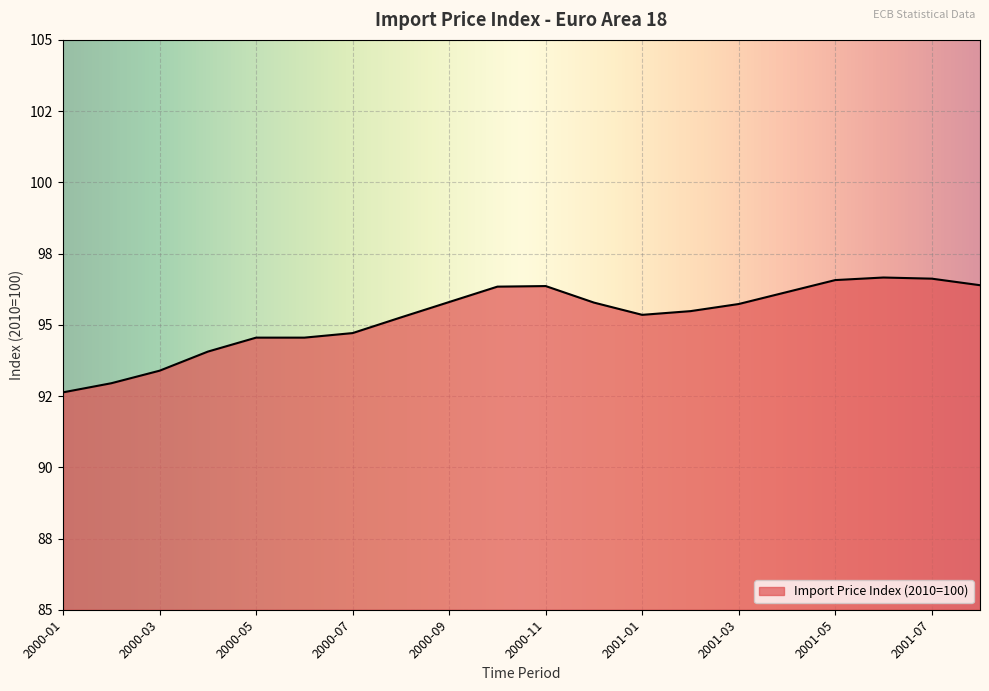

Rank the categories by value from highest to lowest.

2001-06, 2001-07, 2001-05, 2001-08, 2000-11, 2000-10, 2001-04, 2000-09, 2000-12, 2001-03, 2001-02, 2001-01, 2000-08, 2000-07, 2000-05, 2000-06, 2000-04, 2000-03, 2000-02, 2000-01